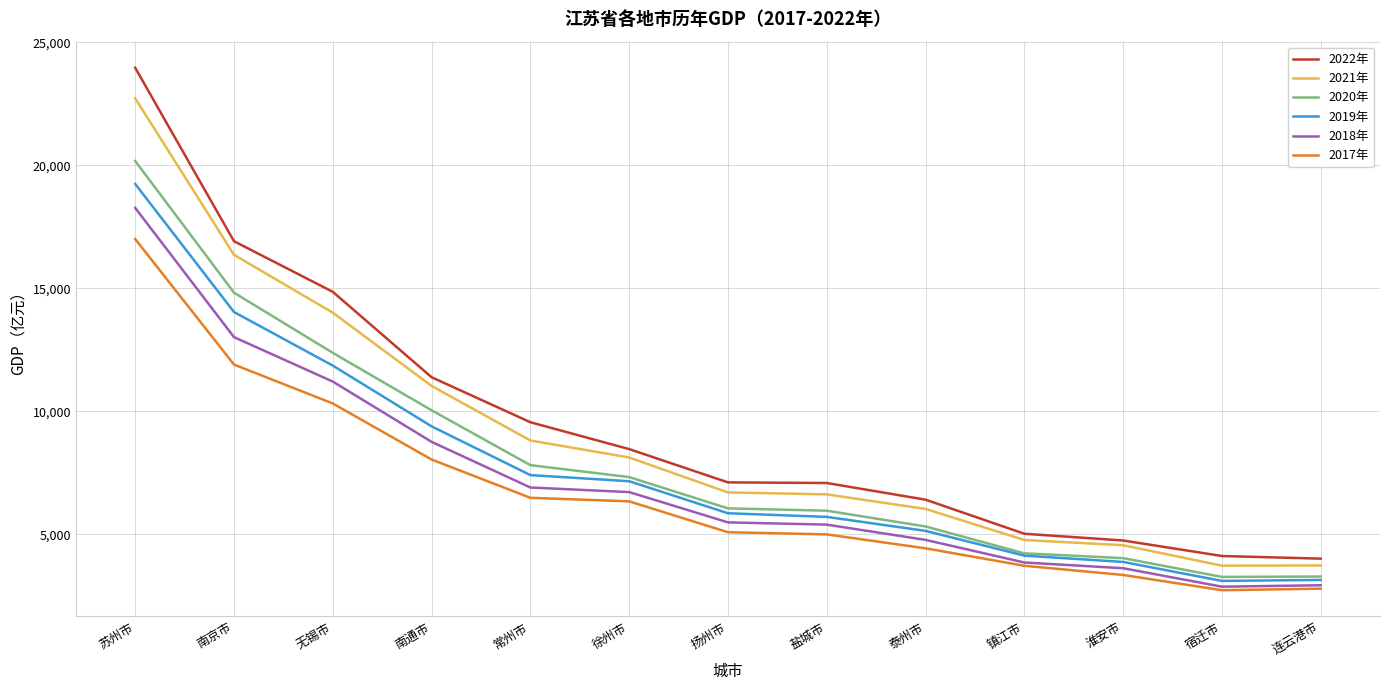

Rank the series by their maximum value, from lowest to highest.

2017年, 2018年, 2019年, 2020年, 2021年, 2022年